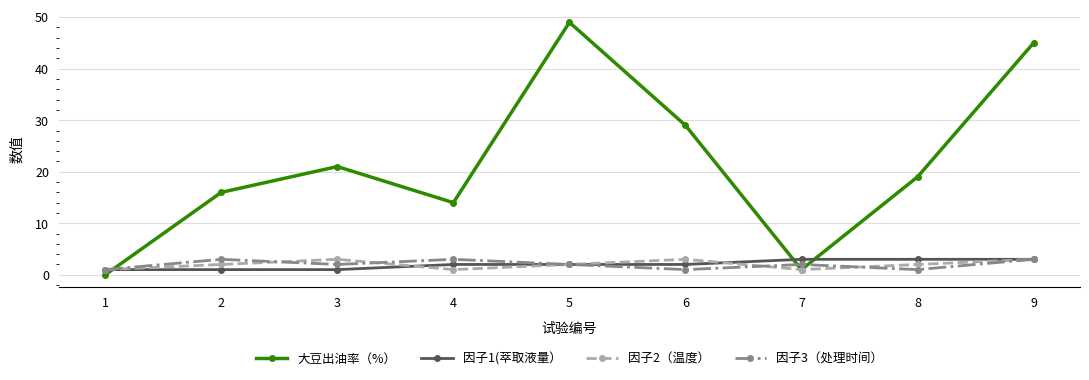

Where does the 因子3（处理时间） series first go above 2?

2